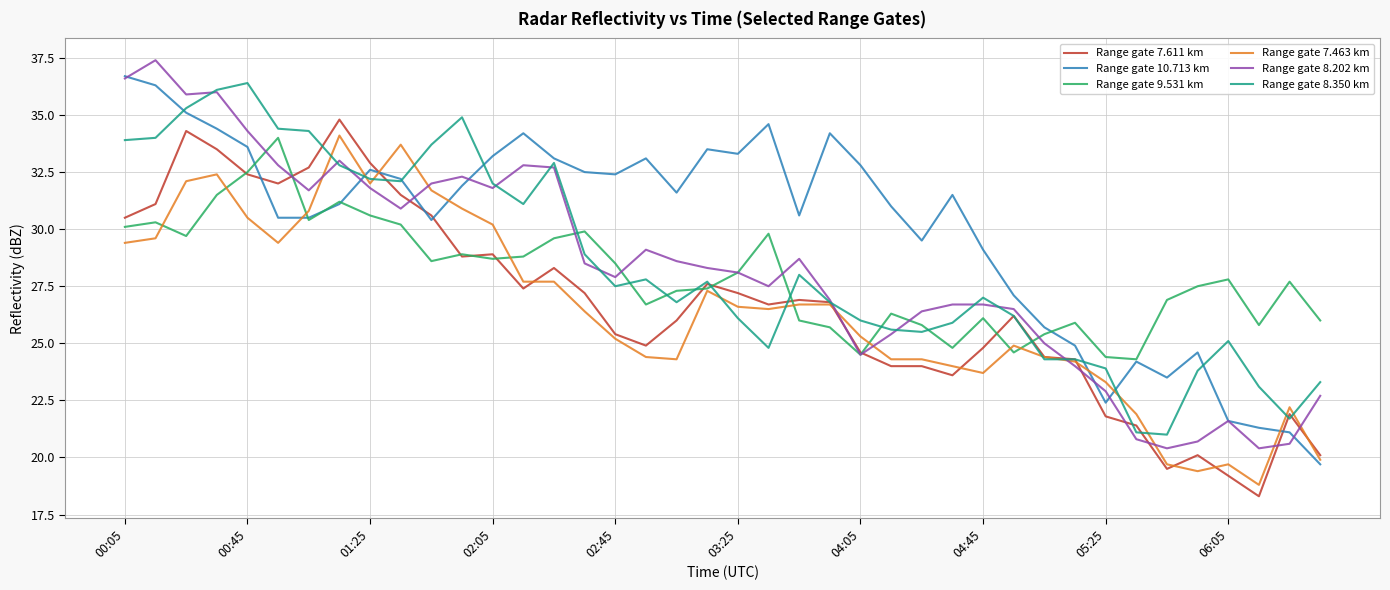

After their last crossing, which series has the higher values: Range gate 7.611 km or Range gate 7.463 km?

Range gate 7.611 km